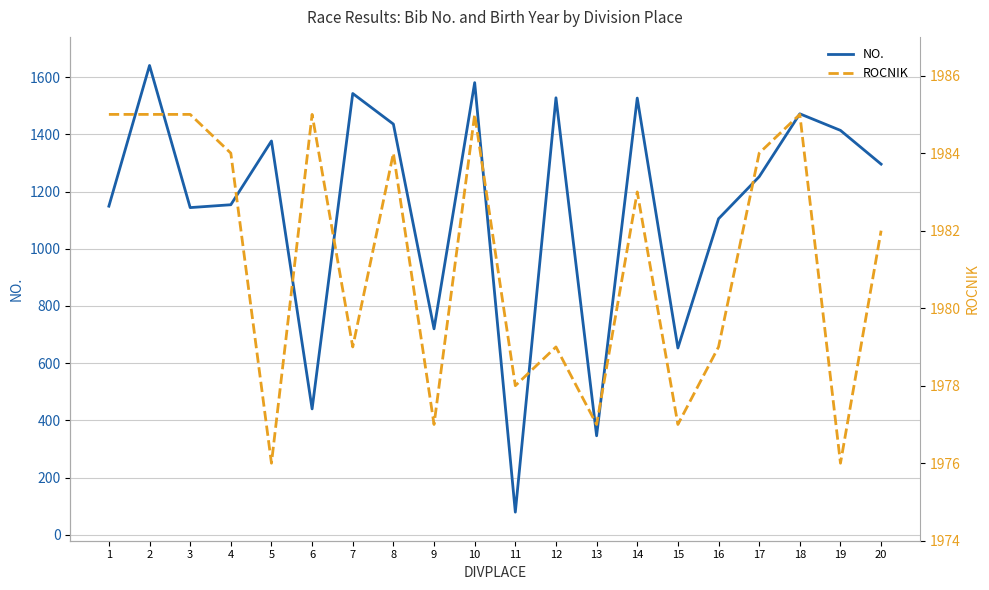

Which has a higher value, 19 or 20?

19